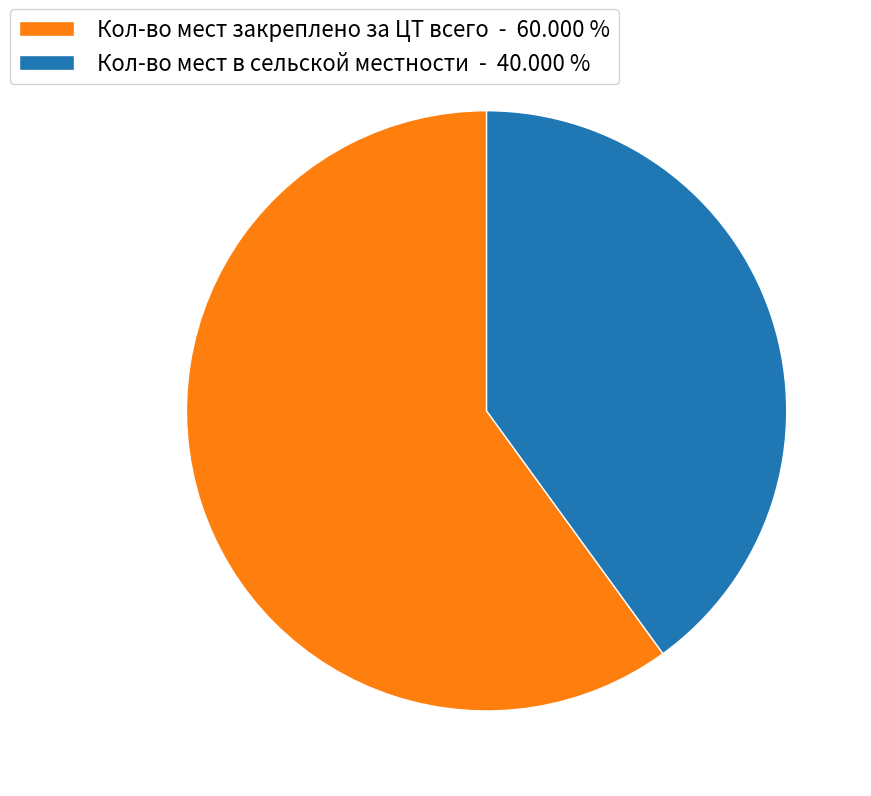

Combined, do Кол-во мест в сельской местности - 40.000 % and Кол-во мест закреплено за ЦТ всего - 60.000 % account for over 50%?

Yes